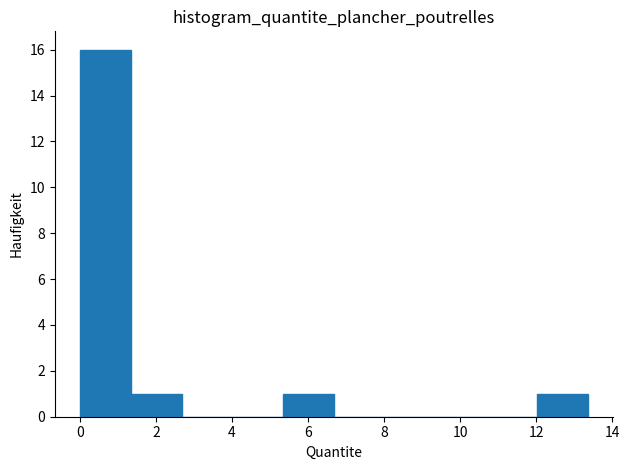

Reading left to right, list every bar in this chart as the range it spans on the x-axis followed by its height. Neither the bar edges nor the heights are printed on the chart, so give them approximately, as read against the axes.

0.0 to 1.4: 16
1.4 to 2.6: 1
2.6 to 4.0: 0
4.0 to 5.4: 0
5.4 to 6.6: 1
6.6 to 8.0: 0
8.0 to 9.4: 0
9.4 to 10.6: 0
10.6 to 12.0: 0
12.0 to 13.4: 1